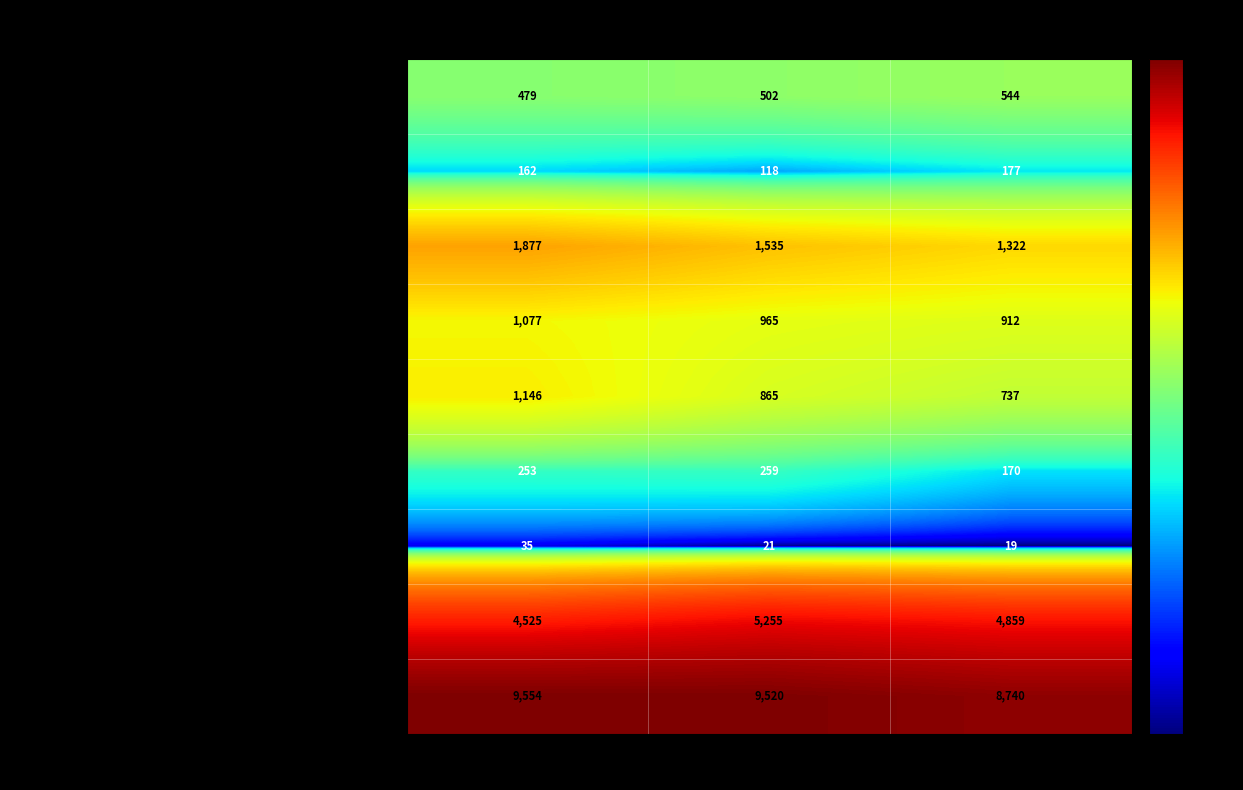

What is the greatest value displayed?

9554